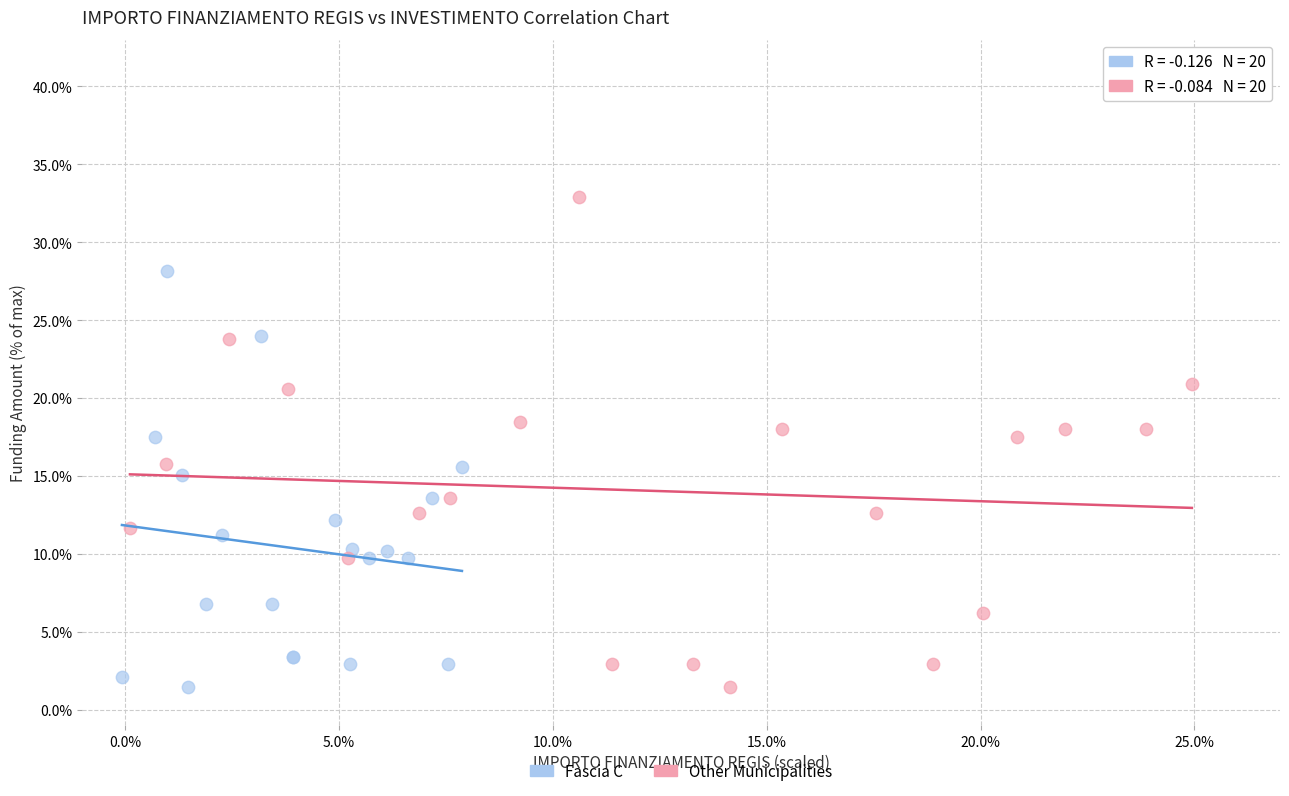

Which series has the largest Y range (max minus min)?

Other Municipalities